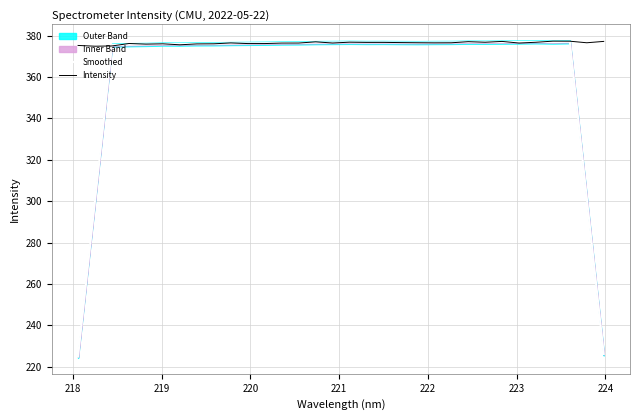

What is the highest value of the Smoothed series?

377.1